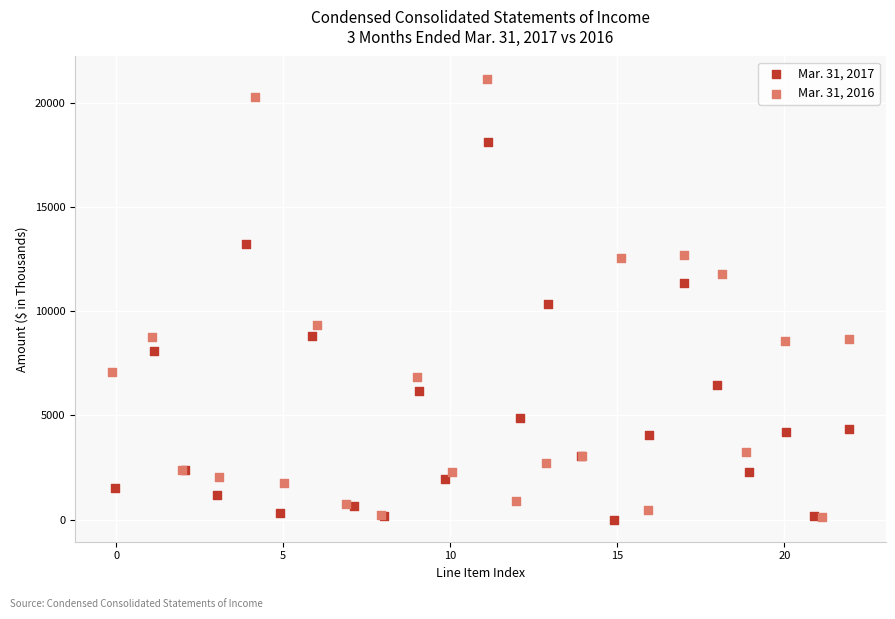

Which series has the widest spread of Y values?

Mar. 31, 2016